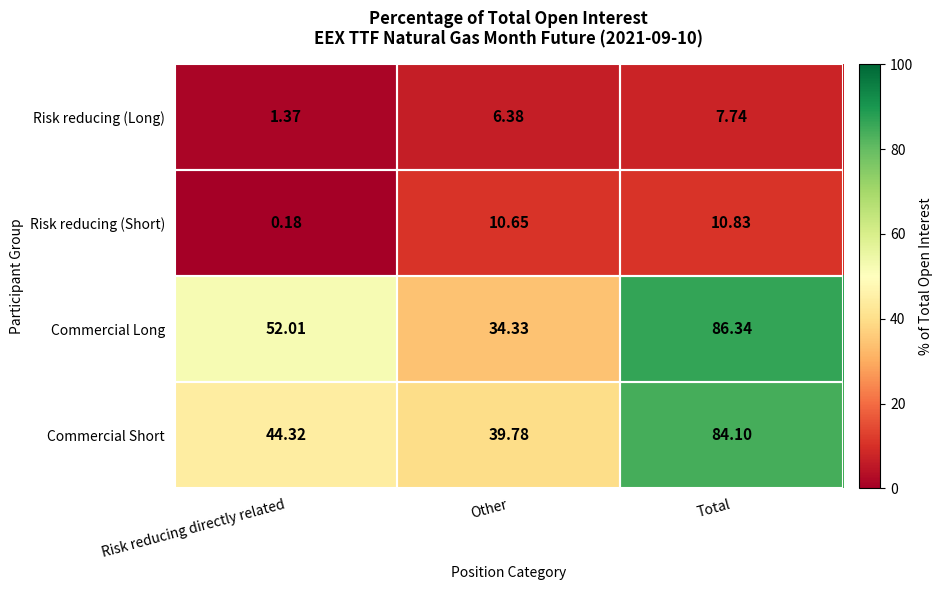

Which label corresponds to the smallest value in the chart?

Risk reducing directly related